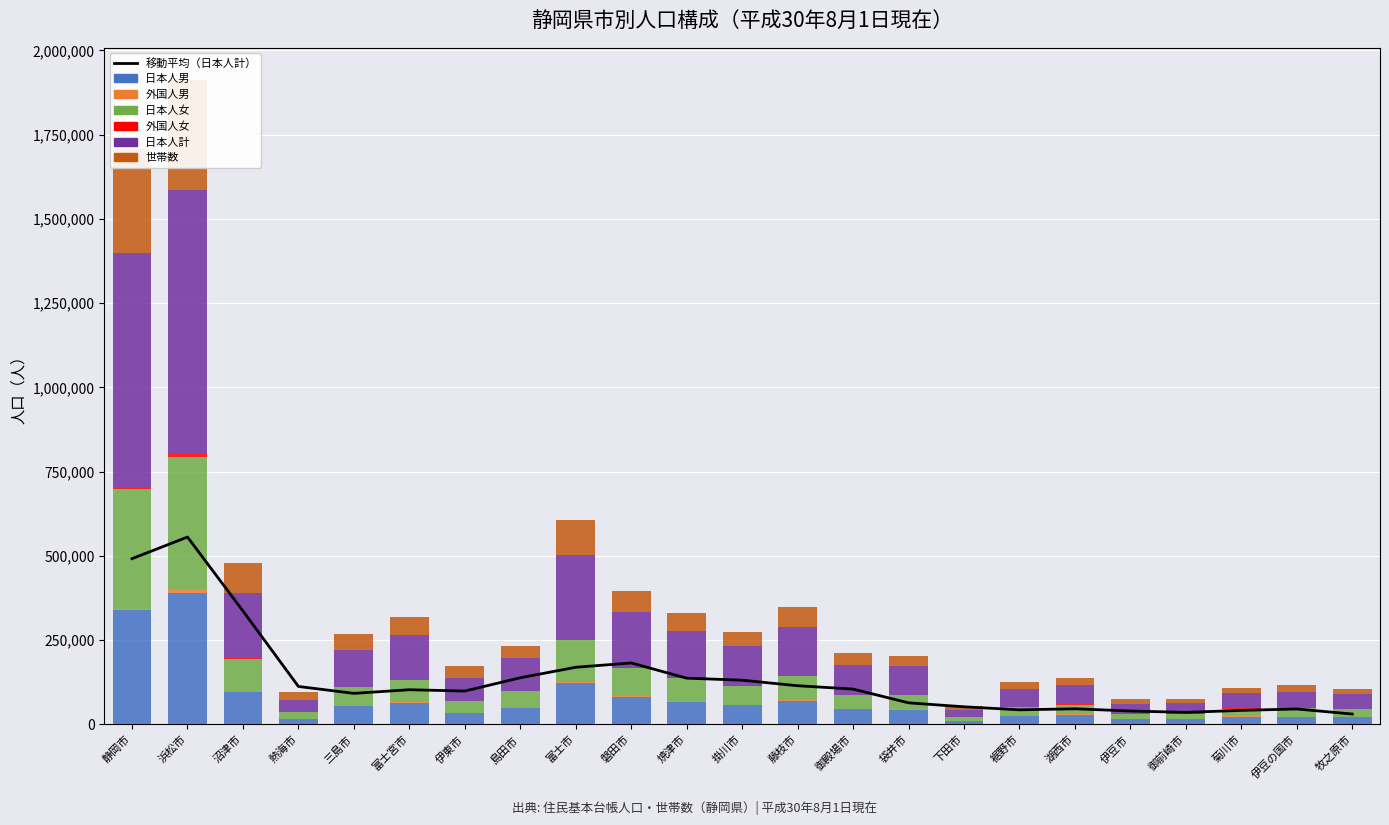

Count the number of data series in this chart.

6